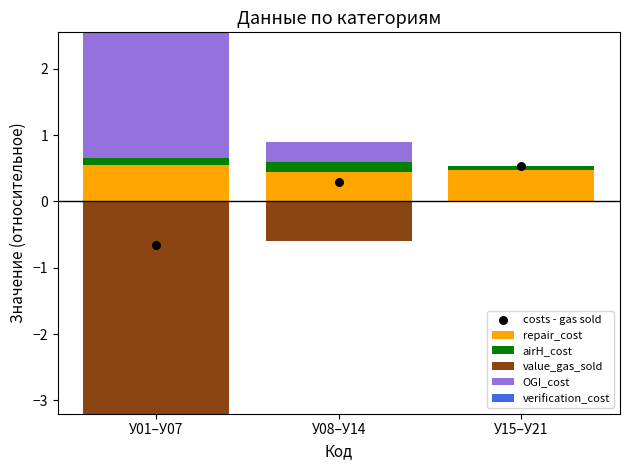

Which series reaches the maximum Y coordinate?

OGI_cost